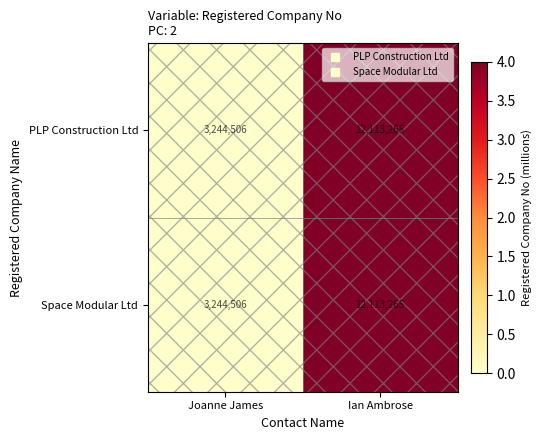

Where is PLP Construction Ltd nearest to the value 7678885?

Joanne James